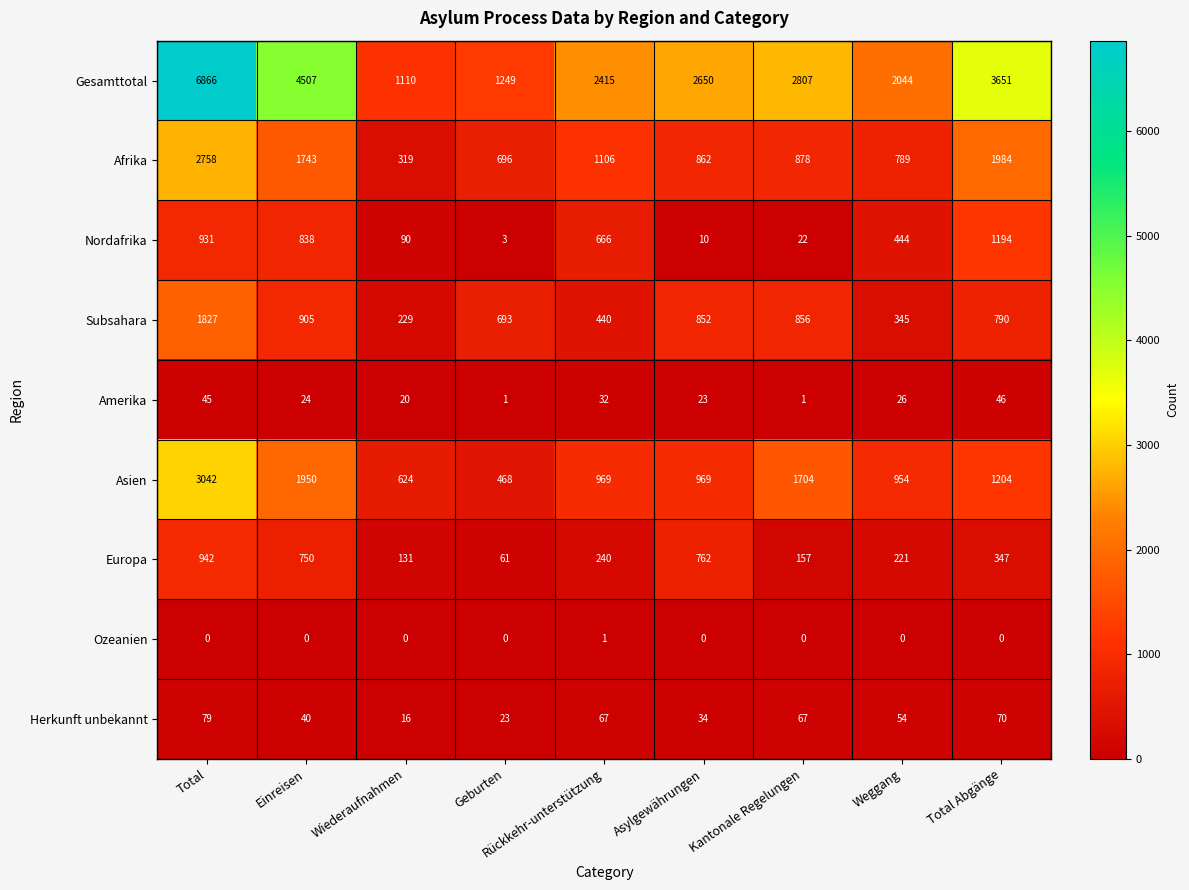

At which label does Amerika reach its peak?

Total Abgänge